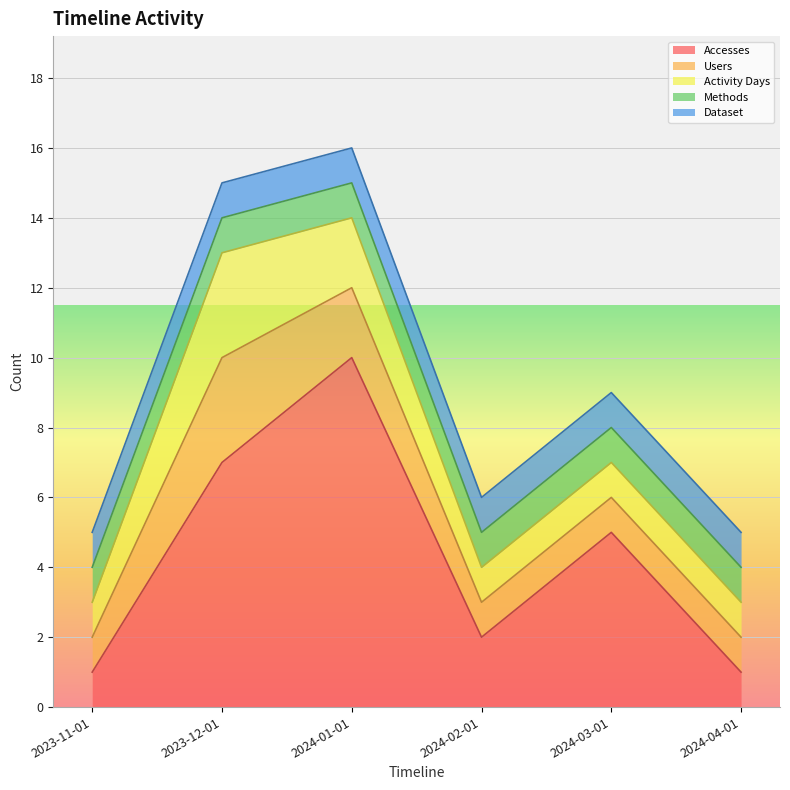

What is the label of the 3rd point from the right?

2024-02-01